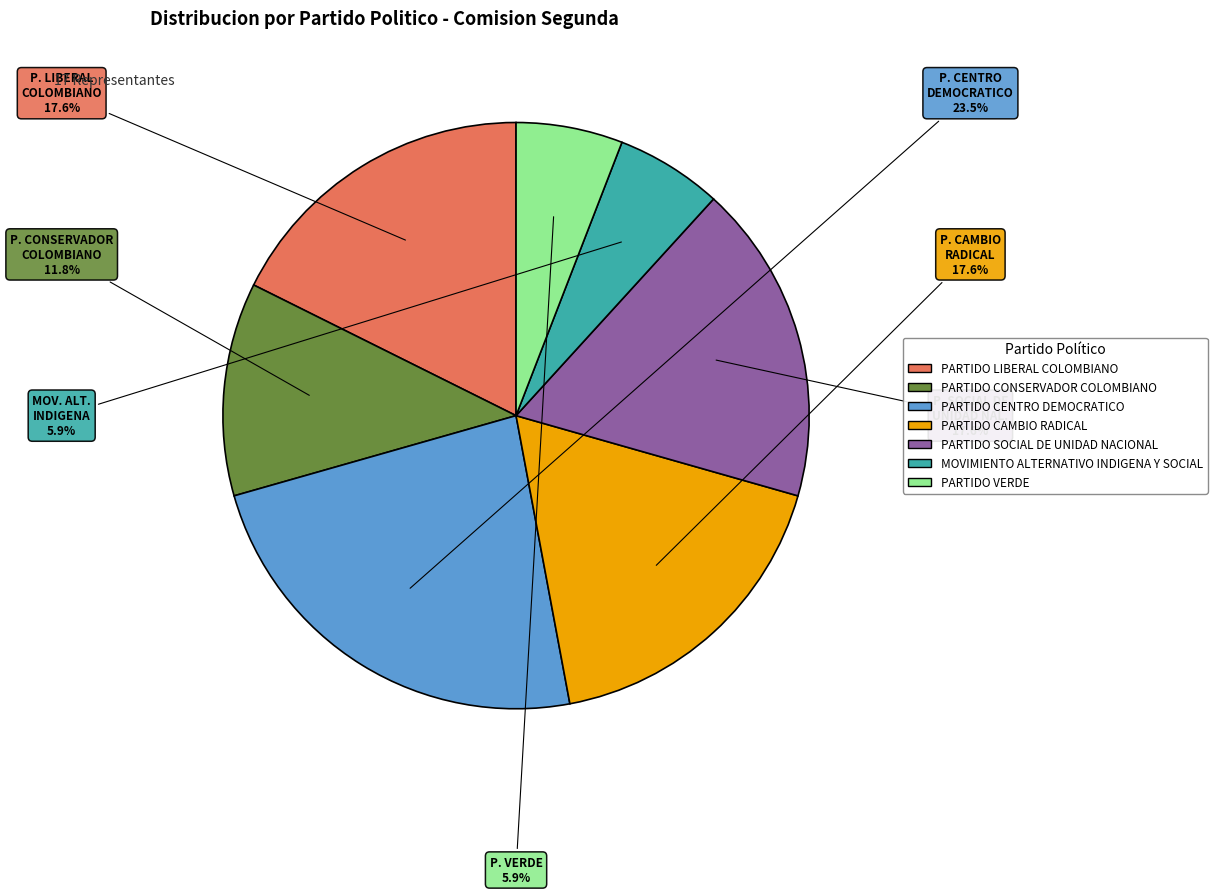

Which slice is the largest?

PARTIDO CENTRO DEMOCRATICO